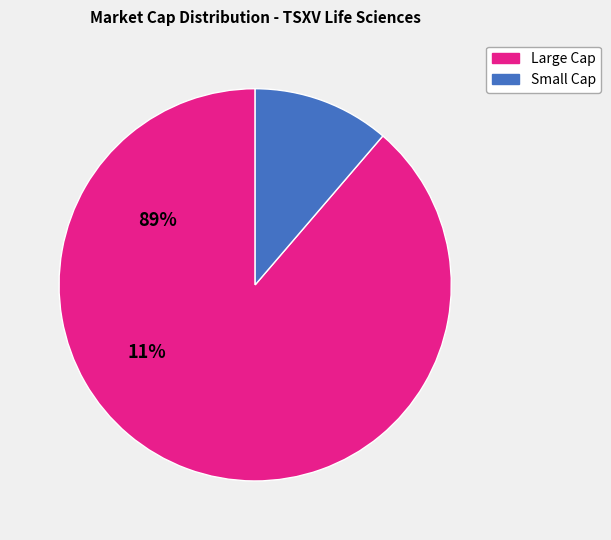

Is there any slice that represents more than half of the pie?

Yes